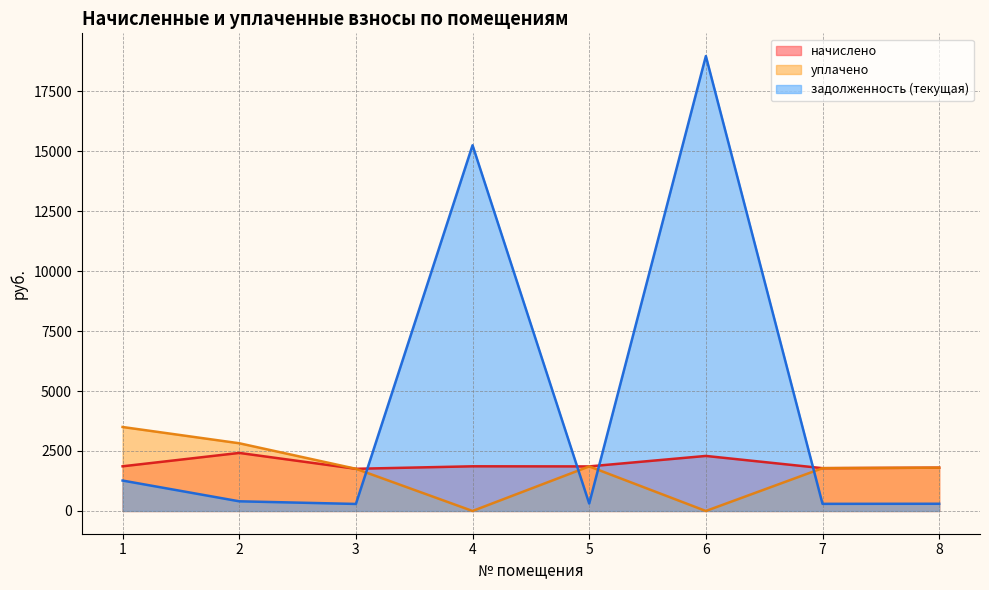

Reading right to left, what are all the values shown in this chart?

начислено: 8=1805.8	7=1784.2	6=2293.9	5=1857.6	4=1861.9	3=1758.2	2=2419.2	1=1861.9
уплачено: 8=1805.8	7=1784.2	6=0.0	5=1857.6	4=0.0	3=1758.2	2=2822.4	1=3500.0
задолженность (текущая): 8=301.0	7=297.4	6=18958.4	5=309.6	4=15242.8	3=293.0	2=403.2	1=1268.4